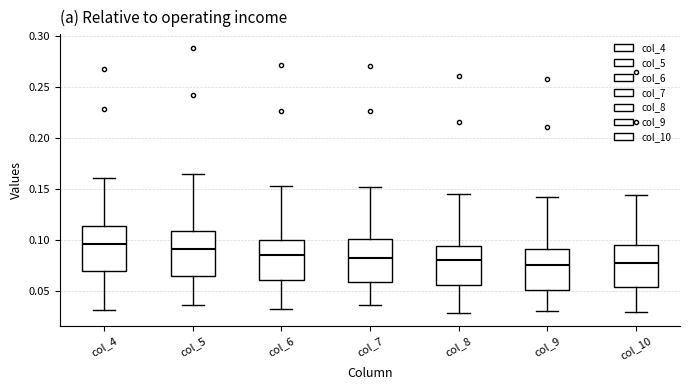

Where does the median line of the box for col_8 sit on the y-axis? The values are not printed on the chart, so give them approximately, as read against the axis.

0.080